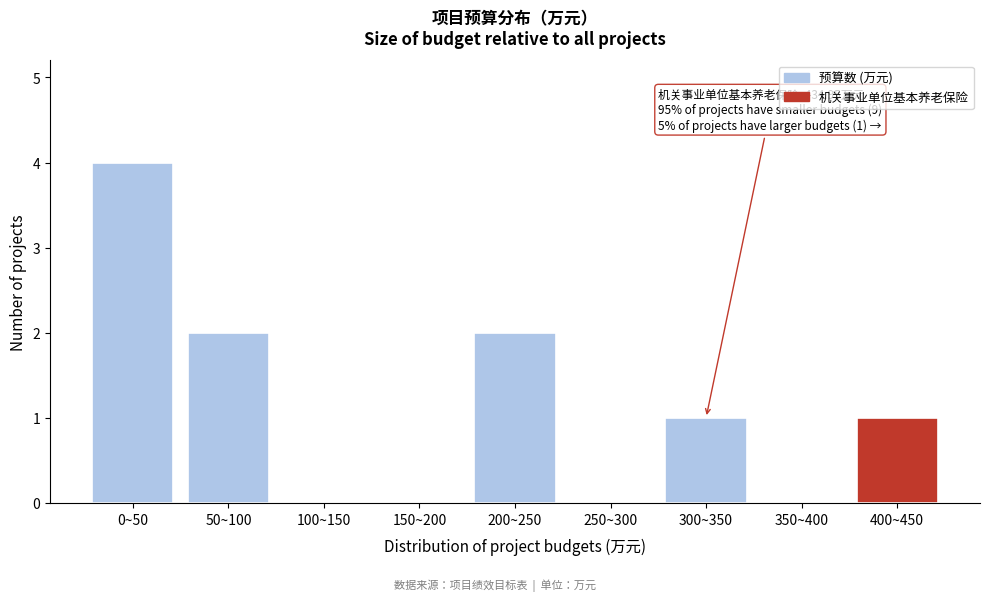

Reading right to left, transcribe all the data shown in this chart.

400~450=1	350~400=0	300~350=1	250~300=0	200~250=2	150~200=0	100~150=0	50~100=2	0~50=4